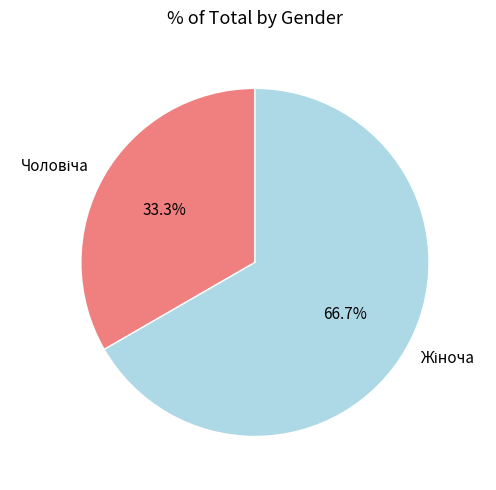

Is there any slice that represents more than half of the pie?

Yes